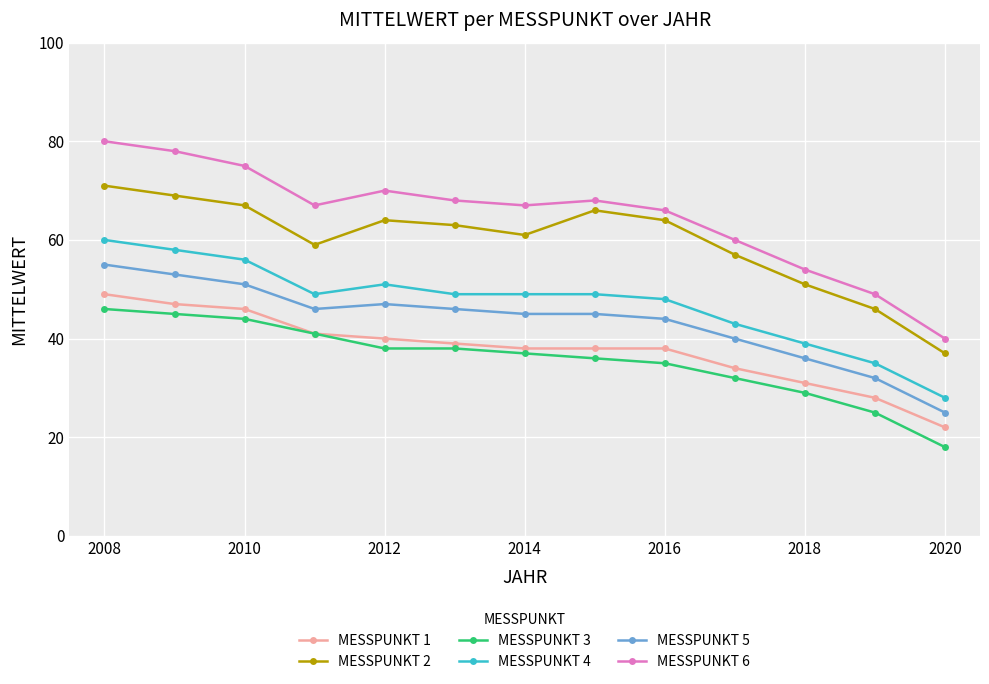

What is the value of the MESSPUNKT 3 point at the 3rd from the left?

44